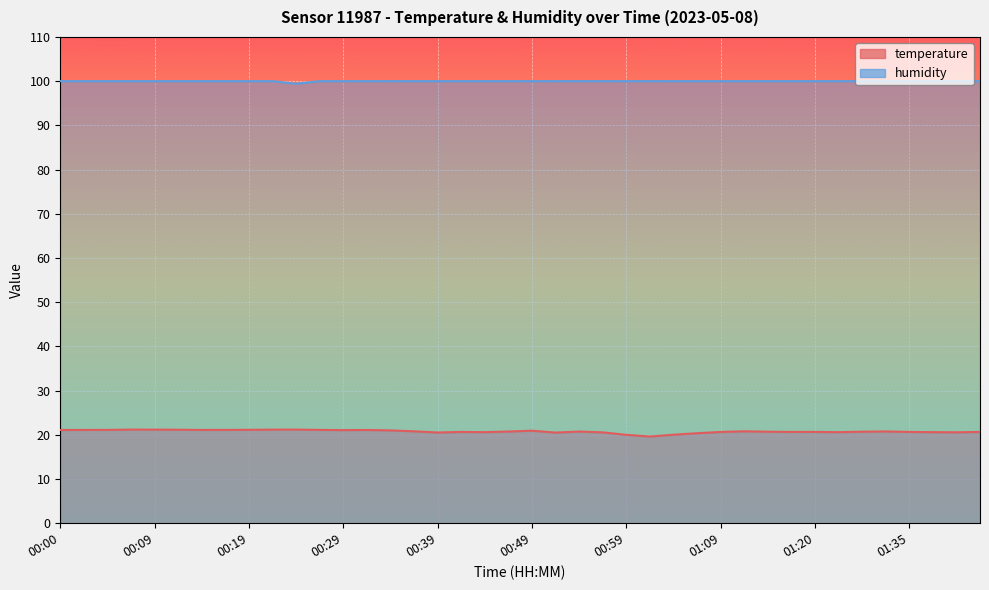

Which series has the largest total across all categories?

humidity